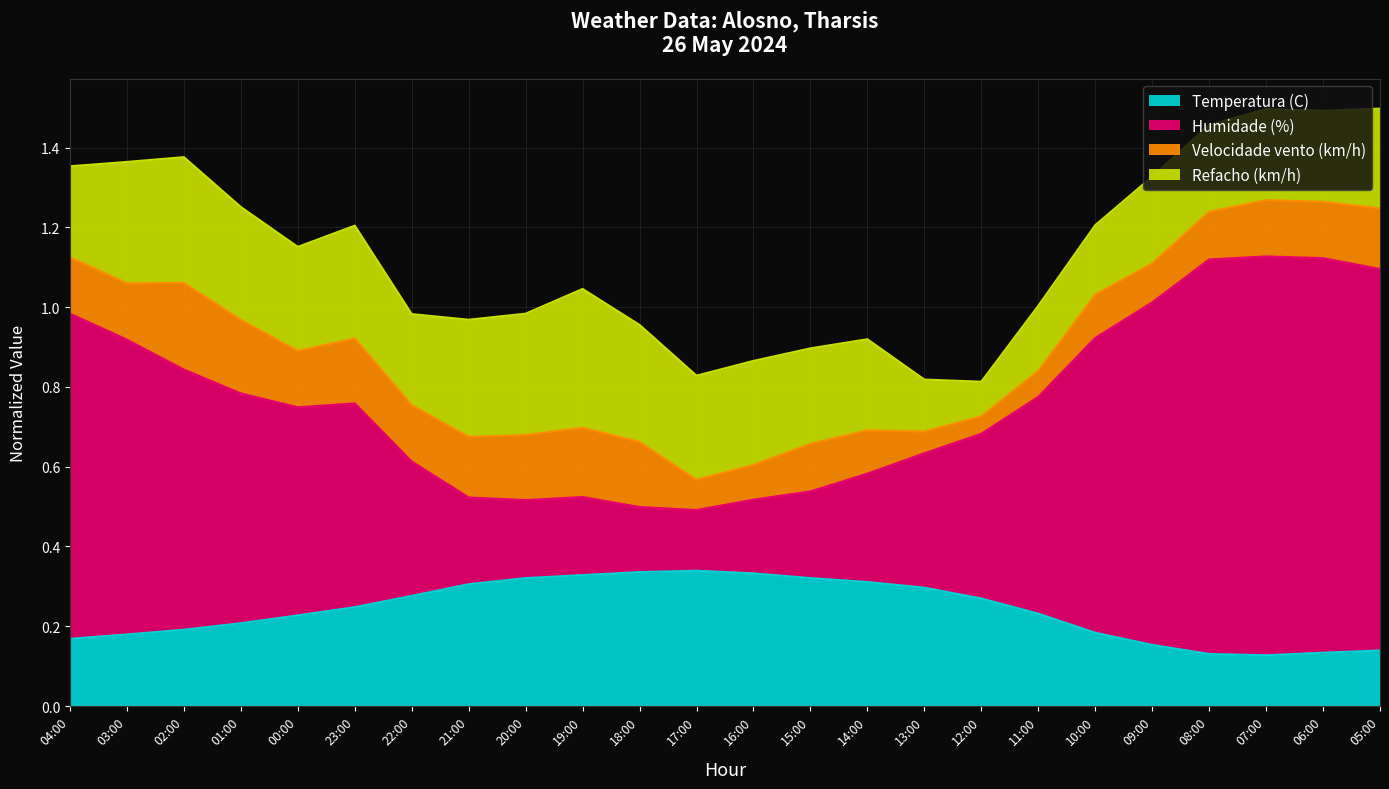

True or false: Humidade (%) and Temperatura (C) cross at least once.

False